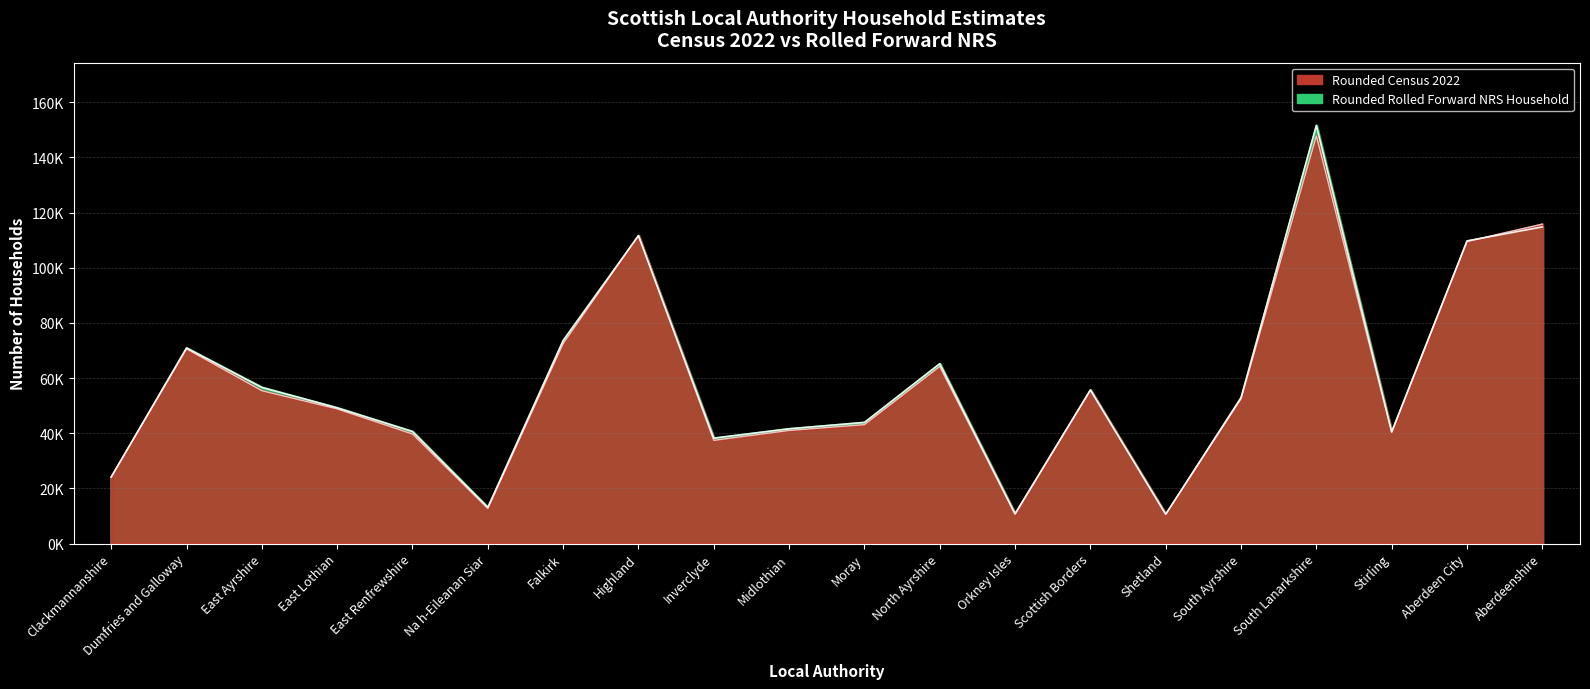

What is the spread (max minus min) of values at Dumfries and Galloway?

300